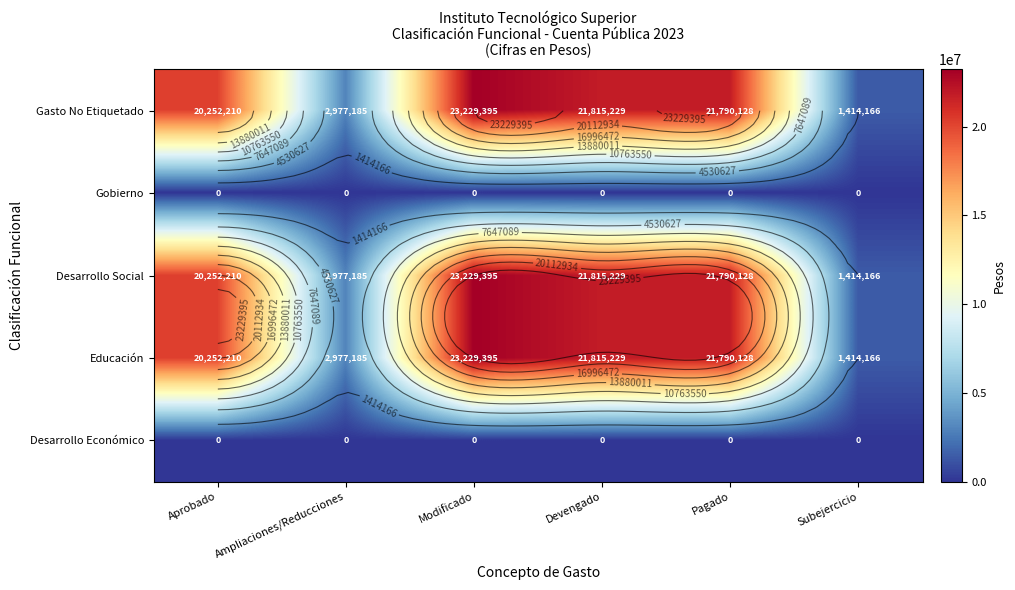

What is the greatest value displayed?

23229395